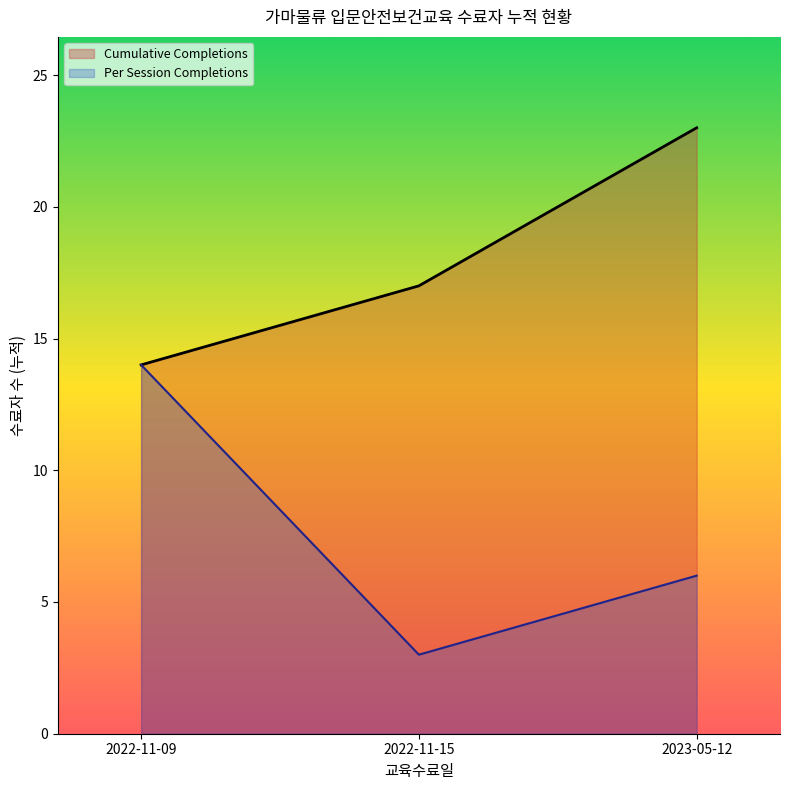

Reading left to right, what are all the values shown in this chart?

Cumulative Completions: 2022-11-09=14	2022-11-15=17	2023-05-12=23
Per Session Completions: 2022-11-09=14	2022-11-15=3	2023-05-12=6